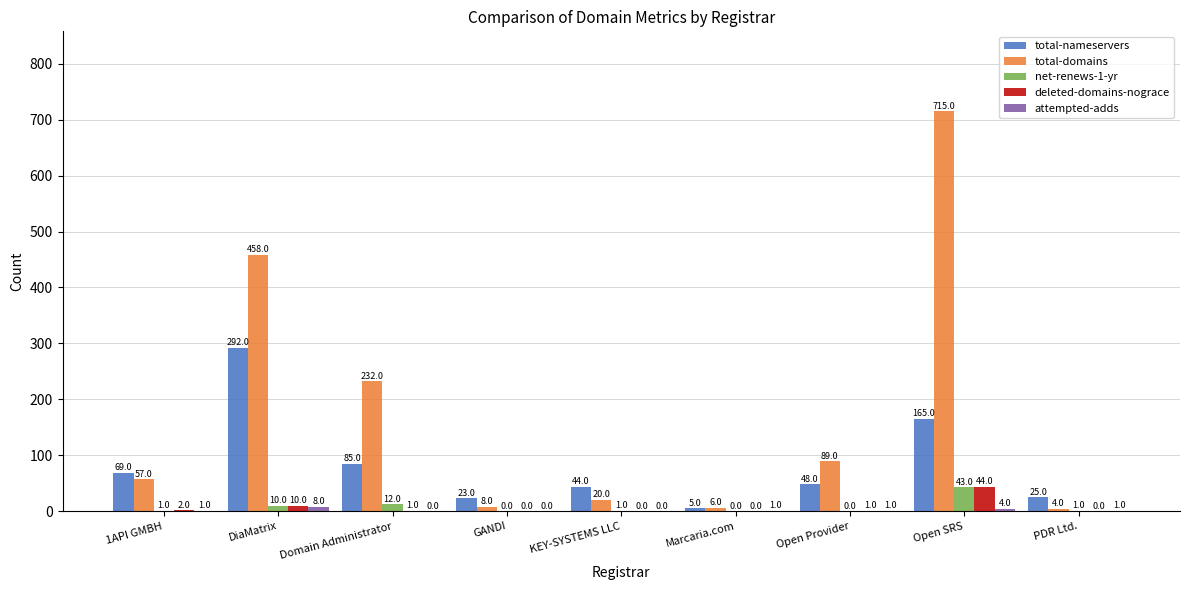

What is the greatest value displayed?

715